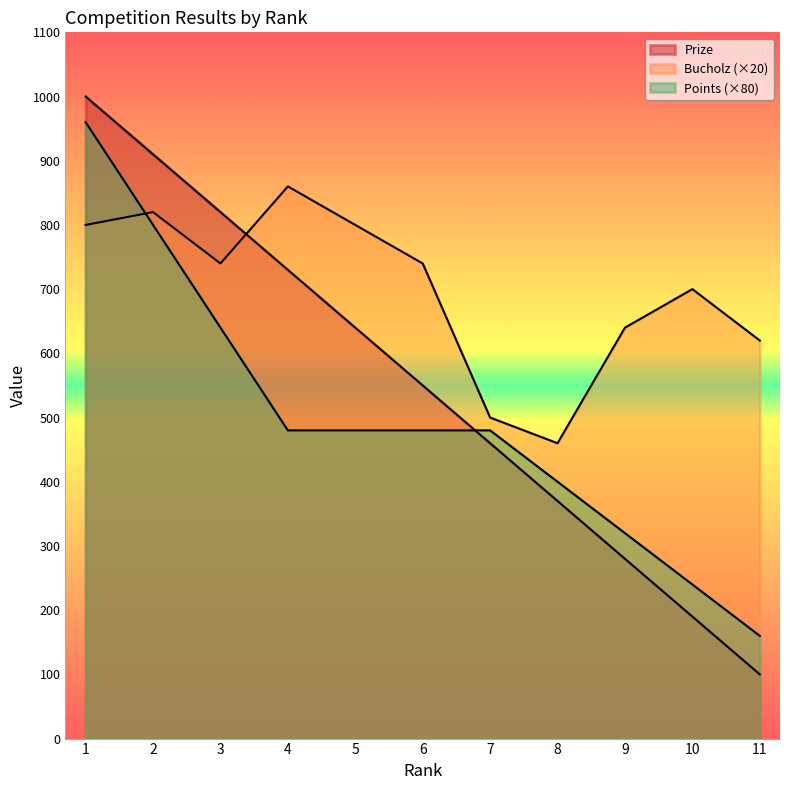

What value does the Prize series have at 4, to the nearest 100?

700